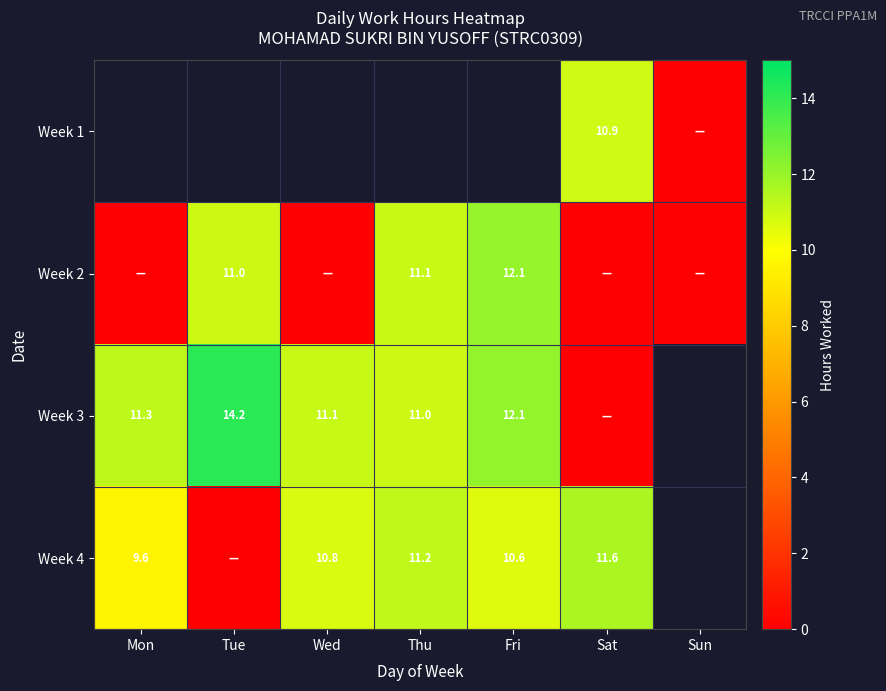

Is the value of Week 3 at Wed greater than the value of Week 4 at Fri?

Yes